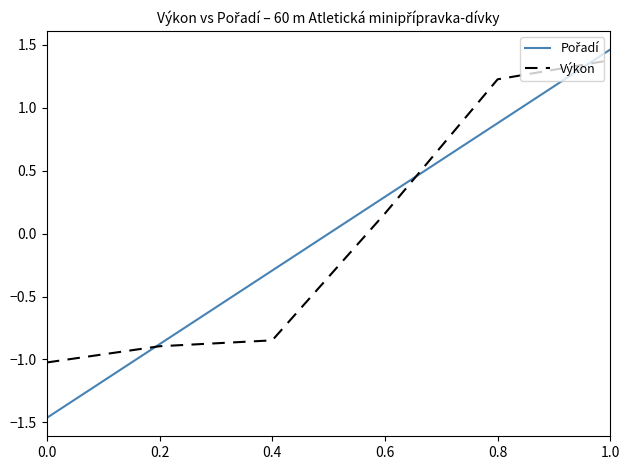

What is the sum of the Výkon values at 0.2 and 1.0?

0.5